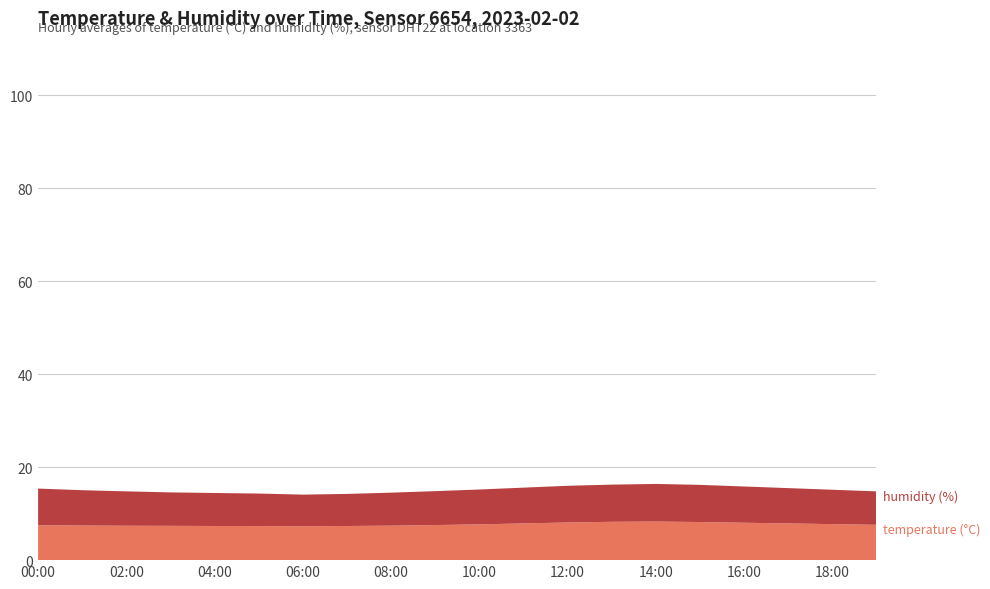

Does the chart have visible grid lines?

Yes